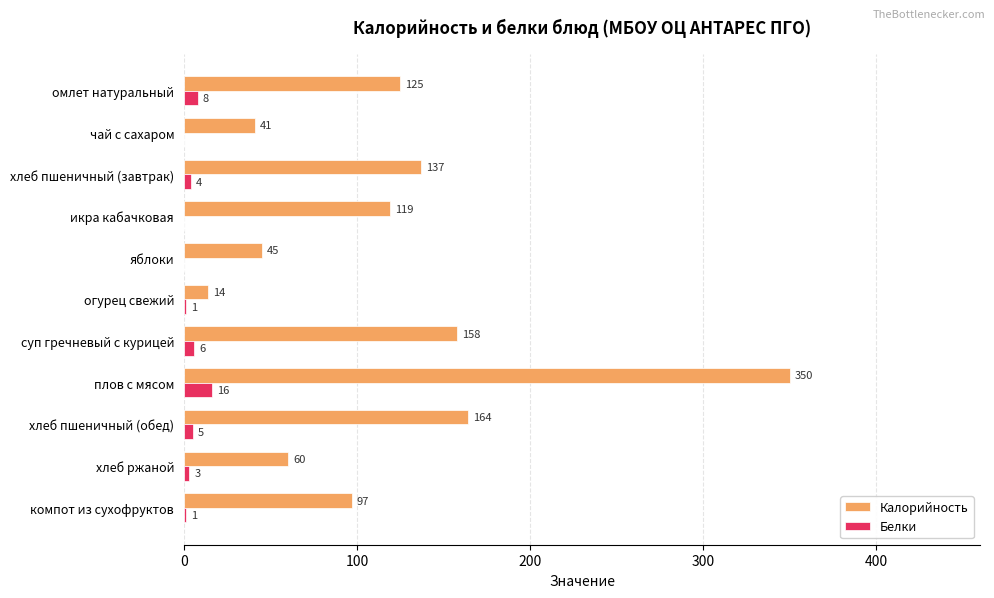

Which series changed the most between омлет натуральный and суп гречневый с курицей?

Калорийность